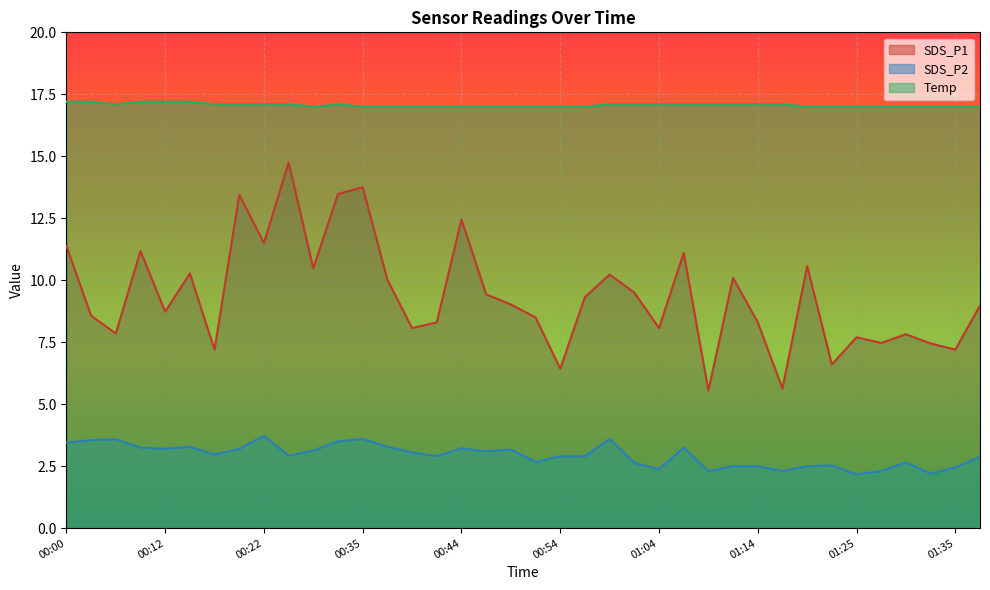

What position from the left is 00:32?

12